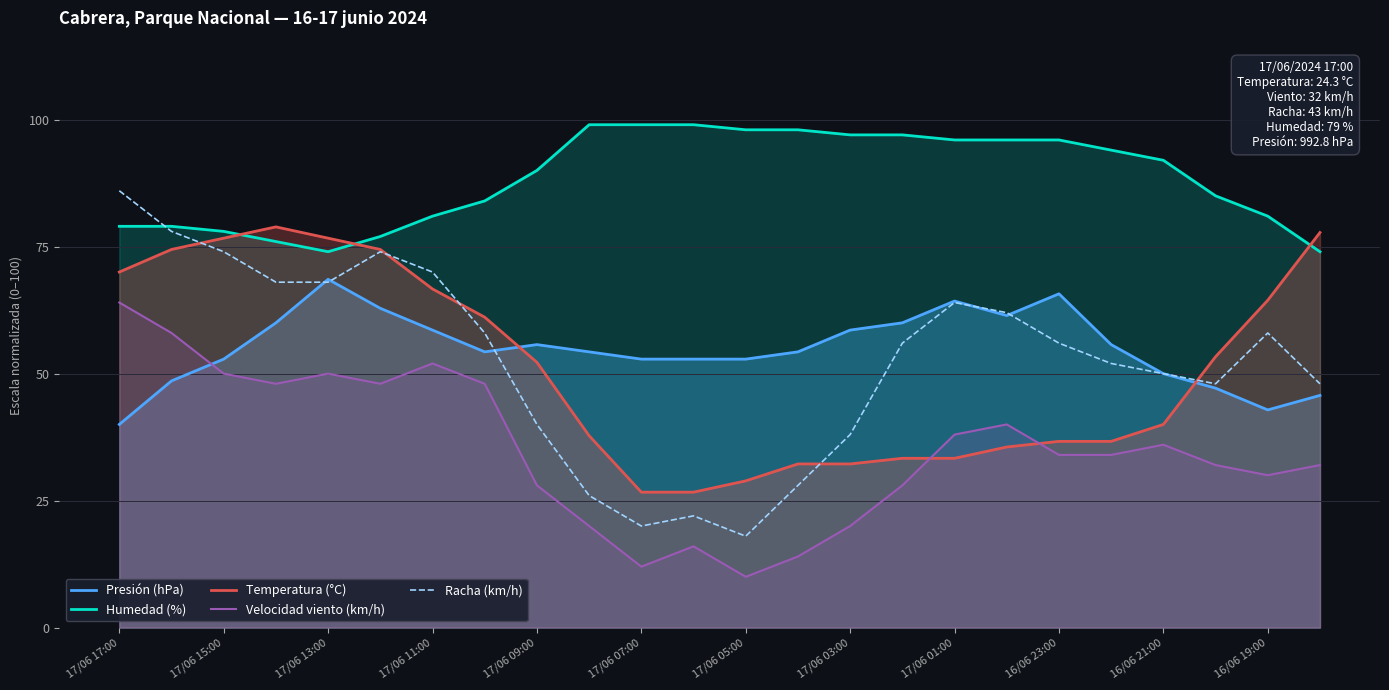

What is the difference between the maximum and minimum values in the Velocidad viento (km/h) series?

54.0